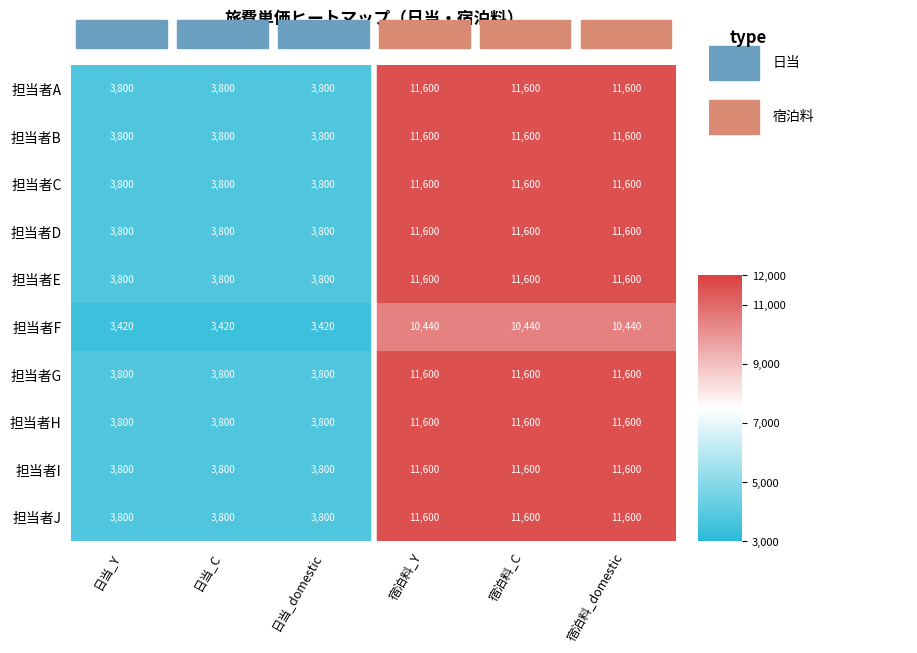

At how many categories does at least one series exceed 7036?

3